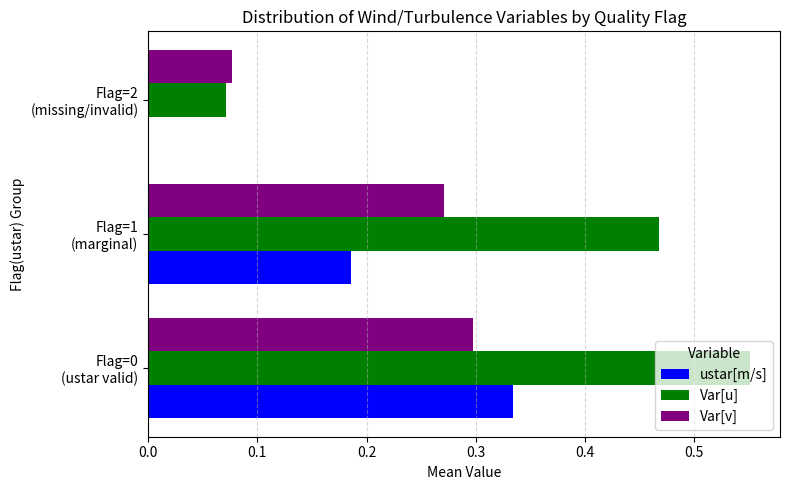

Count the number of data series in this chart.

3